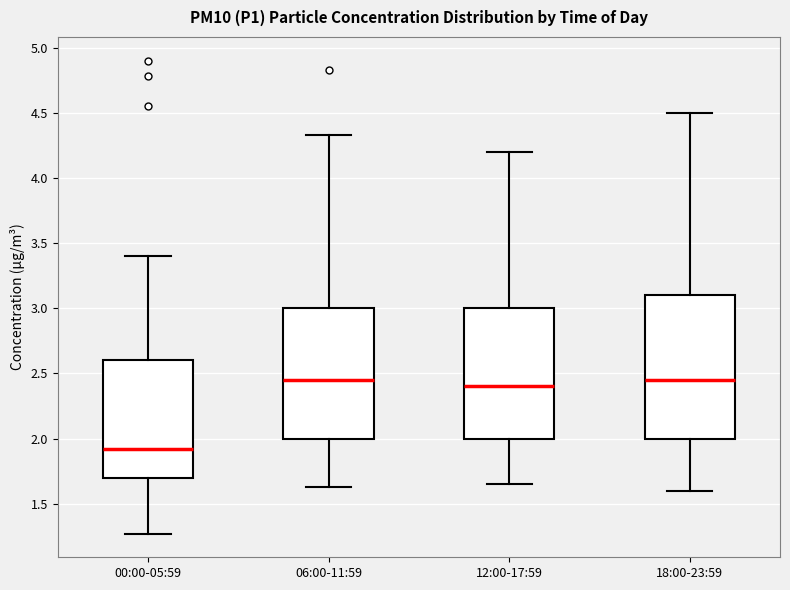

Which box has the lowest median line?

00:00-05:59